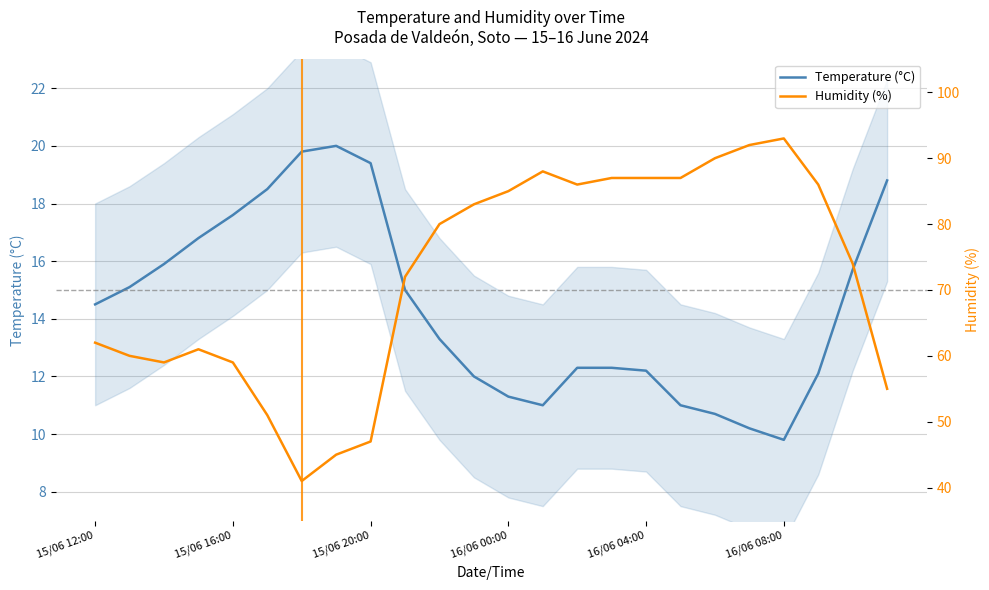

How many interior local peaks does the Temperature (°C) series have?

1